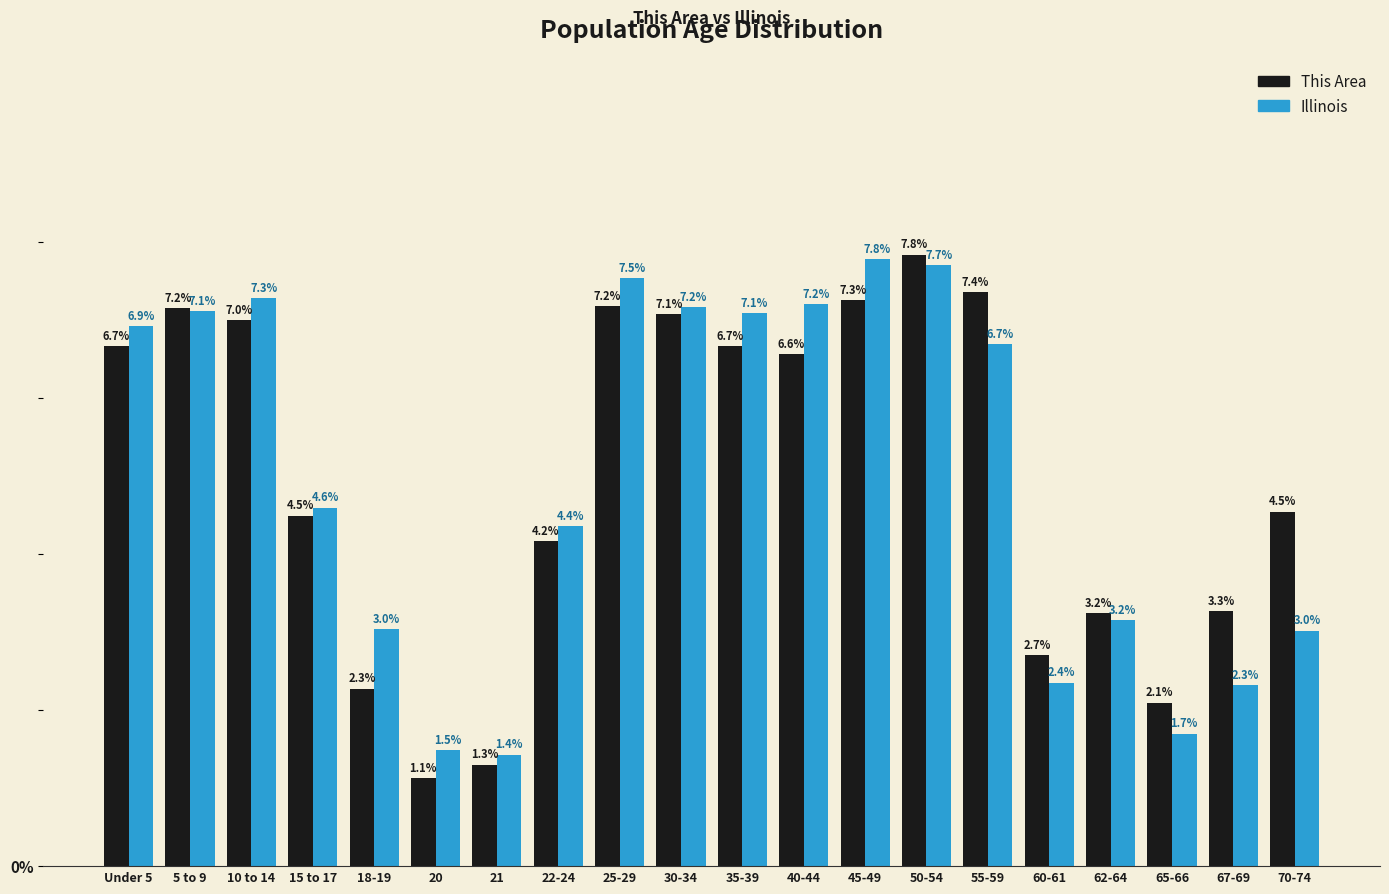

Reading left to right, what are all the values shown in this chart?

This Area: Under 5=6.7	5 to 9=7.2	10 to 14=7.0	15 to 17=4.5	18-19=2.3	20=1.1	21=1.3	22-24=4.2	25-29=7.2	30-34=7.1	35-39=6.7	40-44=6.6	45-49=7.3	50-54=7.8	55-59=7.4	60-61=2.7	62-64=3.2	65-66=2.1	67-69=3.3	70-74=4.5
Illinois: Under 5=6.9	5 to 9=7.1	10 to 14=7.3	15 to 17=4.6	18-19=3.0	20=1.5	21=1.4	22-24=4.4	25-29=7.5	30-34=7.2	35-39=7.1	40-44=7.2	45-49=7.8	50-54=7.7	55-59=6.7	60-61=2.4	62-64=3.2	65-66=1.7	67-69=2.3	70-74=3.0